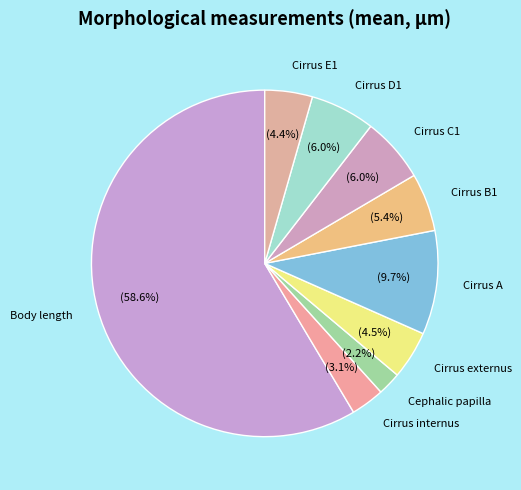

Which category has the smallest portion of the pie?

Cephalic papilla